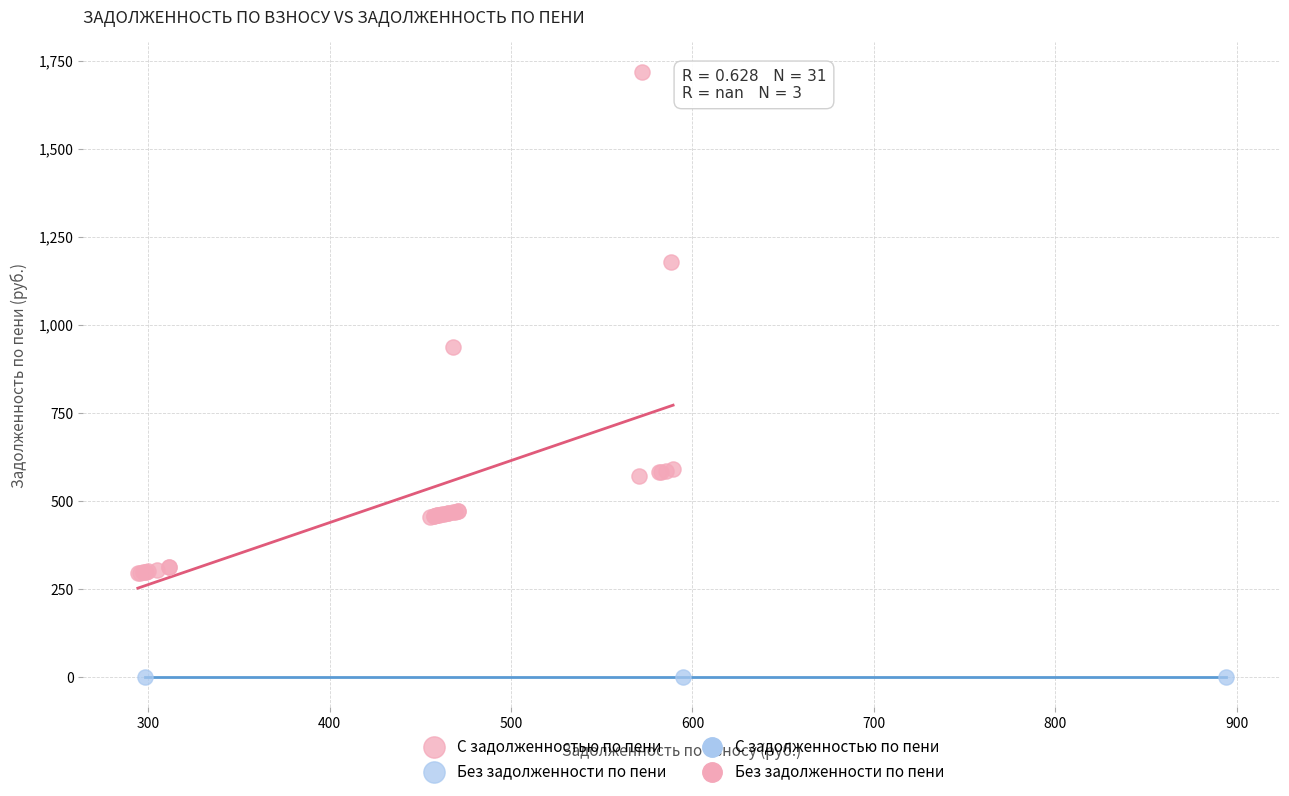

Which series contains the lowest Y value?

Без задолженности по пени